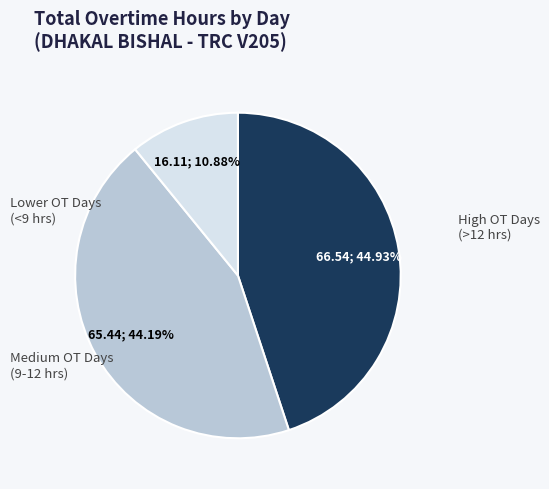

Is there a majority slice in this chart?

No